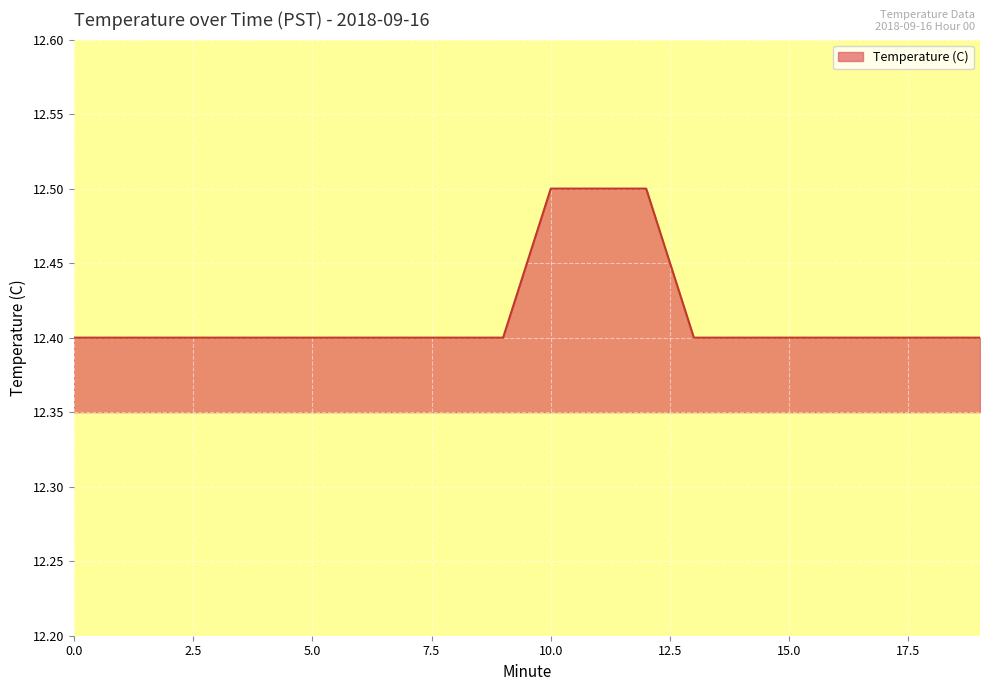

What is the greatest value displayed?

12.5